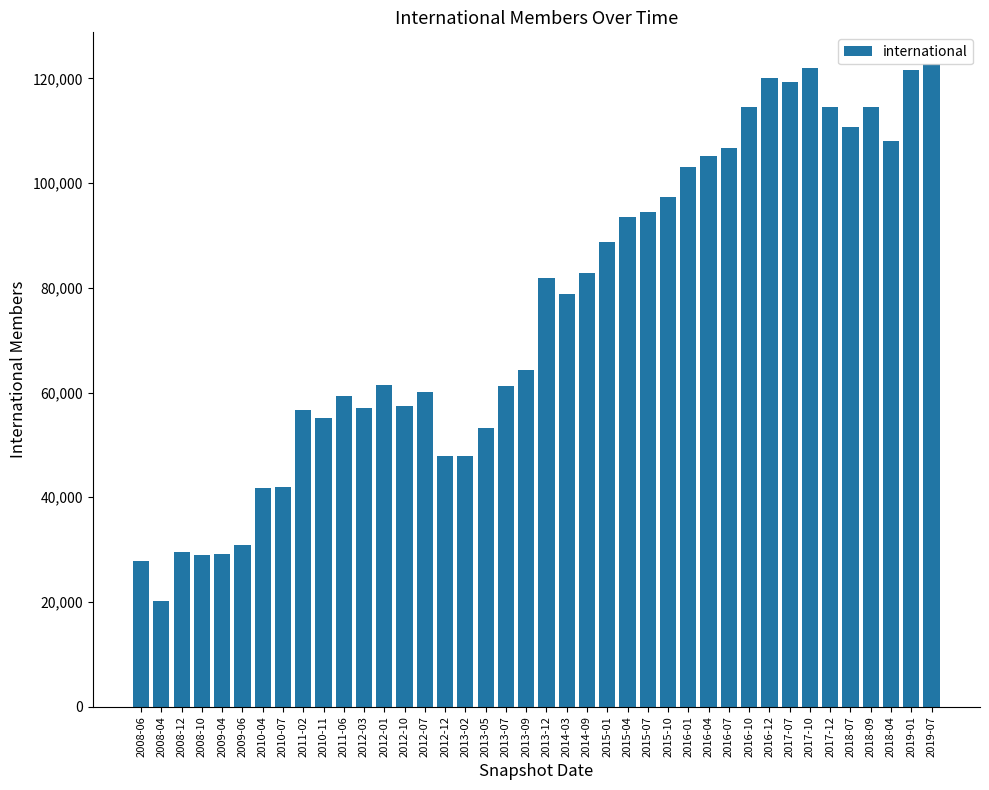

The value at 2017-07 is 192734. True or false?

False